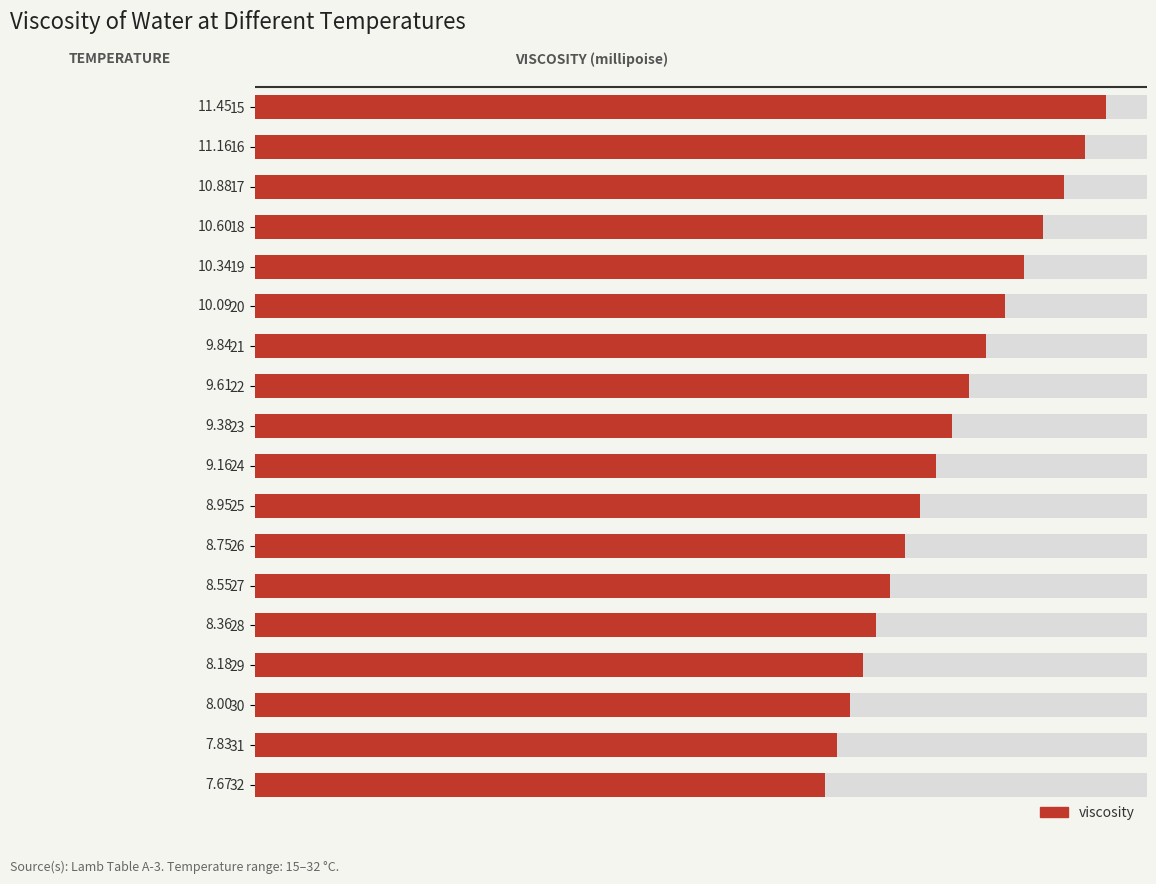

How many data points does each series have?

18